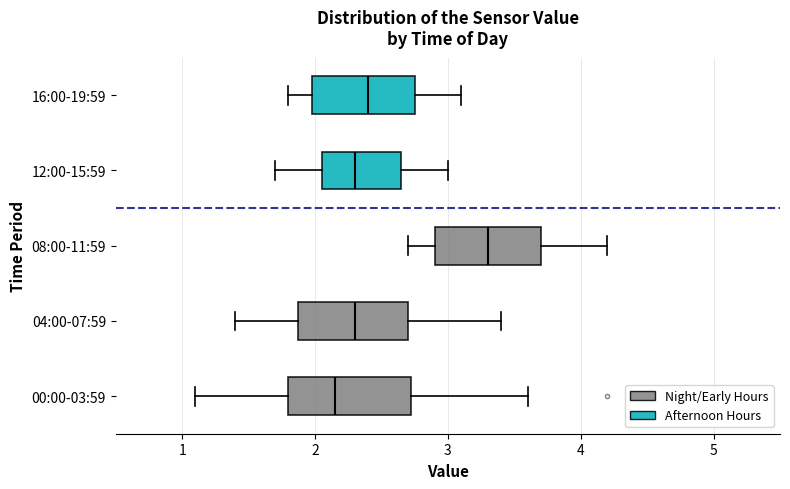

Reading bottom to top, transcribe this box plot: for each box, give where its median line is, the range the box spans, and where its two whiskers end, as read against the x-axis. The values are not printed on the chart, so give them approximately, as read against the axis.

00:00-03:59: median 2.2, box 1.8 to 2.7, whiskers 1.1 to 3.6
04:00-07:59: median 2.3, box 1.9 to 2.7, whiskers 1.4 to 3.4
08:00-11:59: median 3.3, box 2.9 to 3.7, whiskers 2.7 to 4.2
12:00-15:59: median 2.3, box 2.1 to 2.7, whiskers 1.7 to 3.0
16:00-19:59: median 2.4, box 2.0 to 2.8, whiskers 1.8 to 3.1